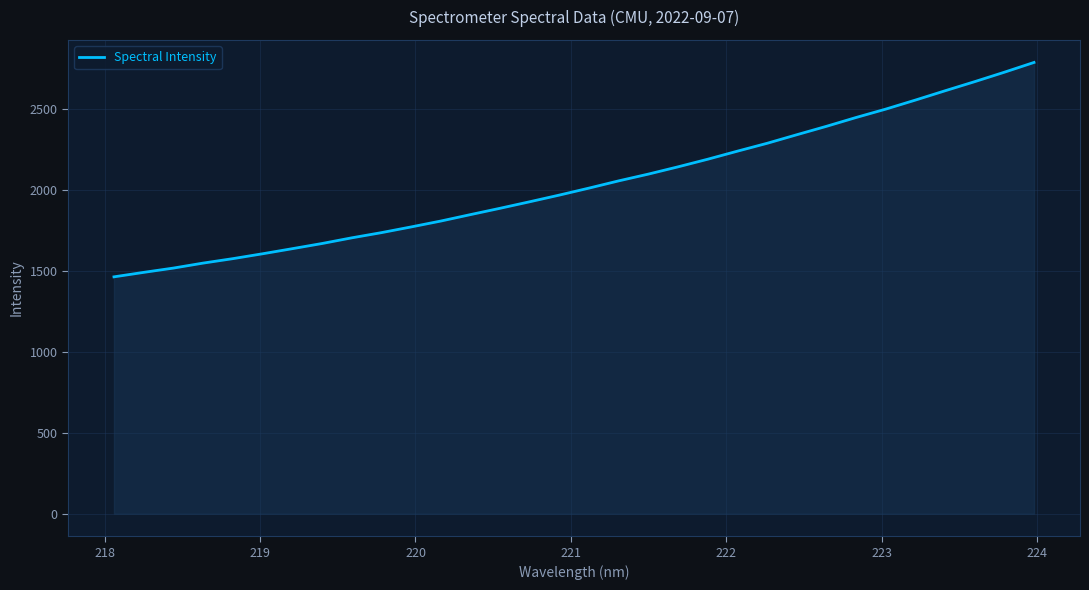

What is the minimum value shown in the chart?

1464.6